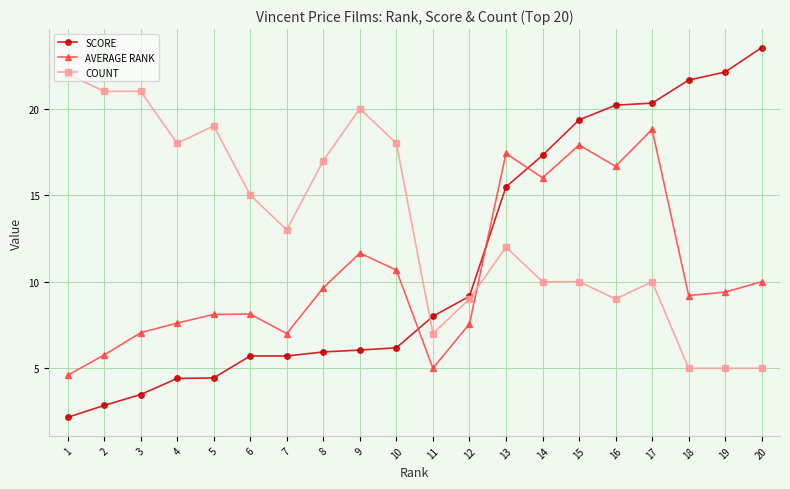

How many values in the SCORE series are below 8?

10